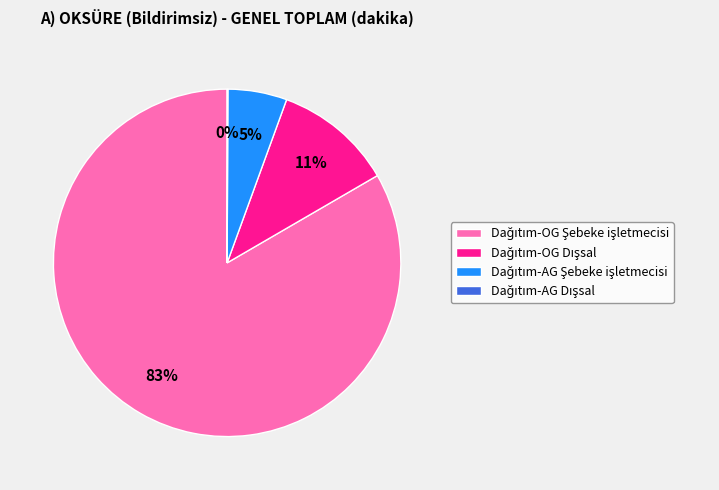

Does any single category account for the majority?

Yes